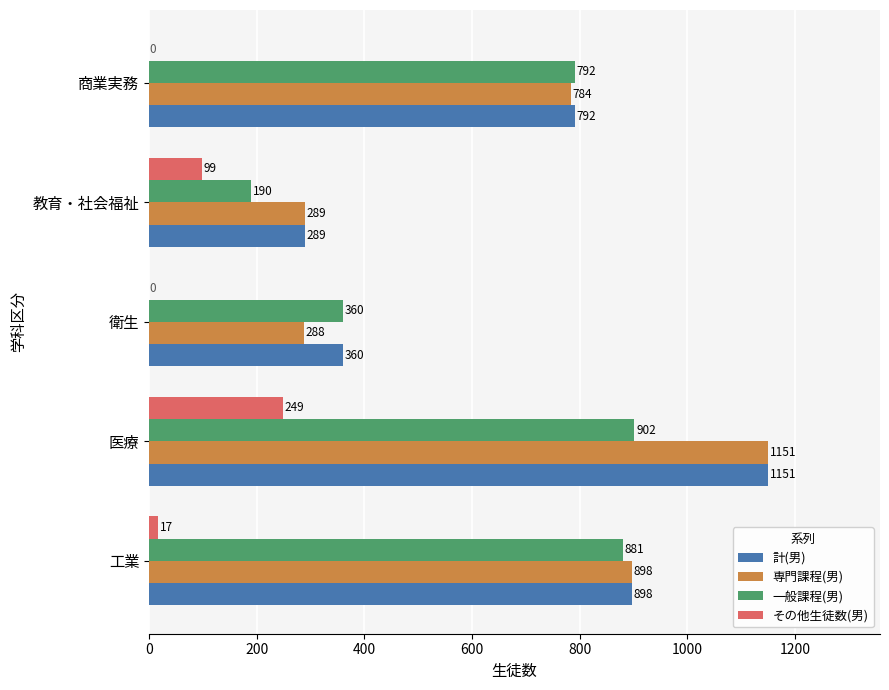

At which category is the sum across all series the highest?

医療